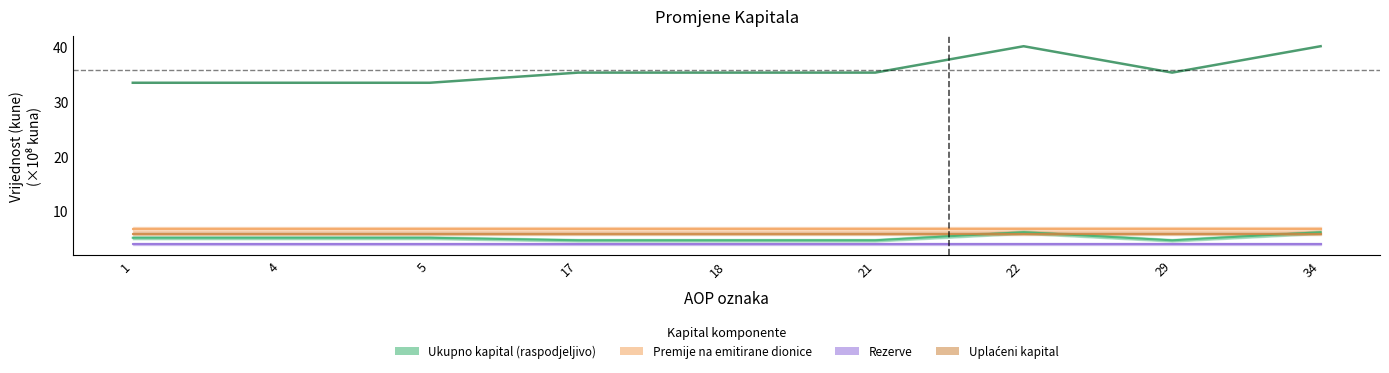

How many points are lower than both their immediate neighbors (excluding endpoints)?

1